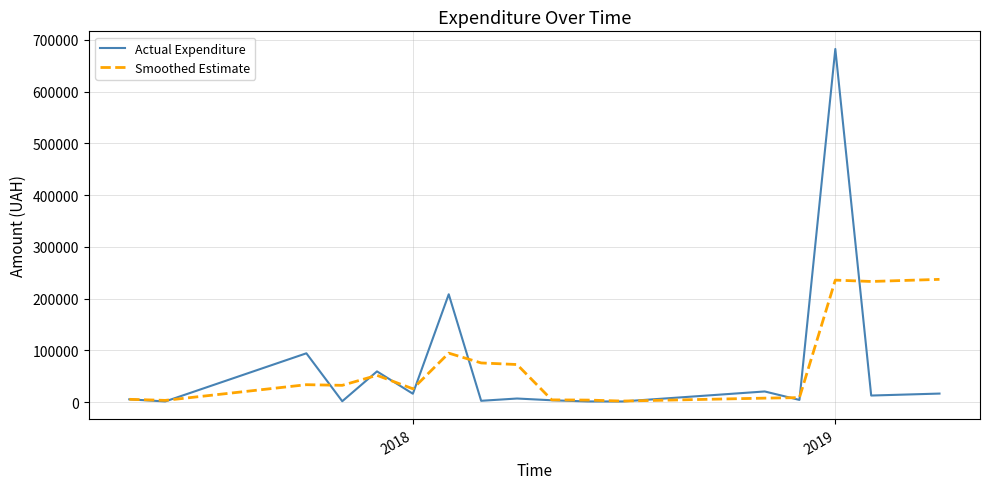

What is the difference between the maximum and minimum values in the Actual Expenditure series?

681202.6